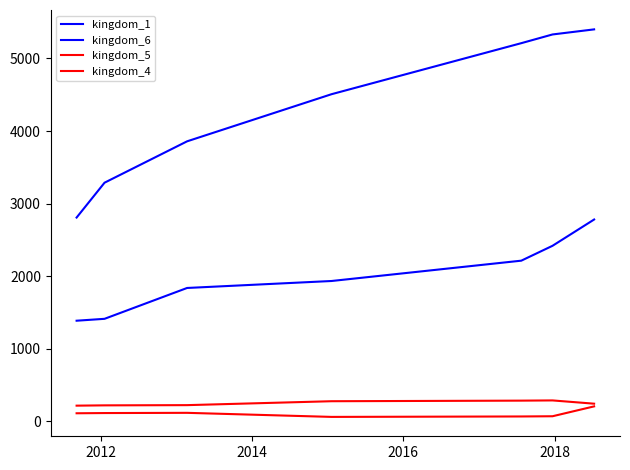

How many lines are shown in the chart?

4